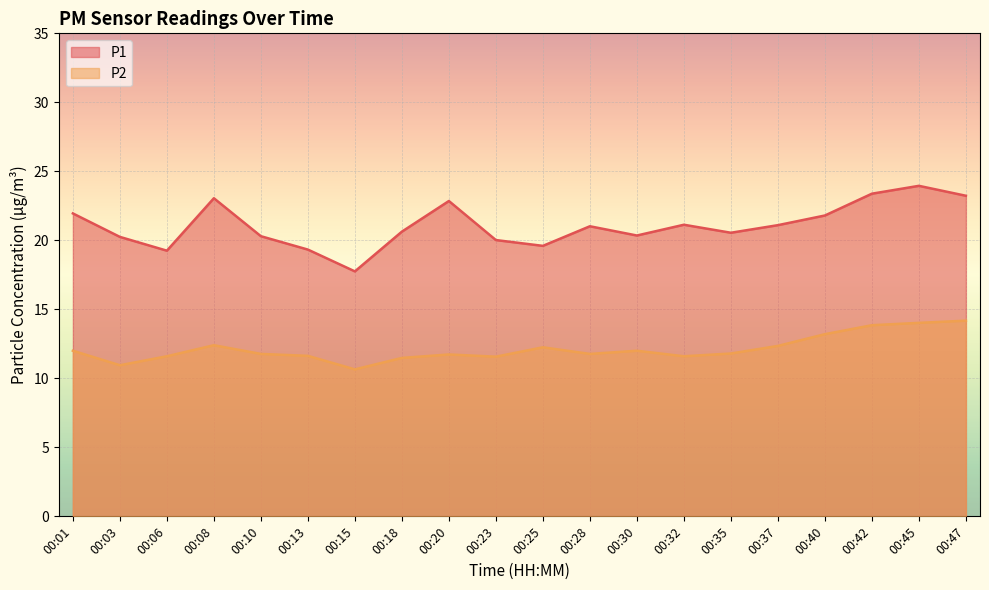

Reading left to right, extract all data points from this chart.

P1: 21.9	20.2	19.2	23.1	20.3	19.3	17.8	20.6	22.9	20.0	19.6	21.0	20.4	21.1	20.6	21.1	21.8	23.4	23.9	23.2
P2: 12.0	10.9	11.6	12.4	11.8	11.6	10.7	11.5	11.7	11.6	12.2	11.8	12.0	11.6	11.8	12.3	13.2	13.8	14.0	14.2